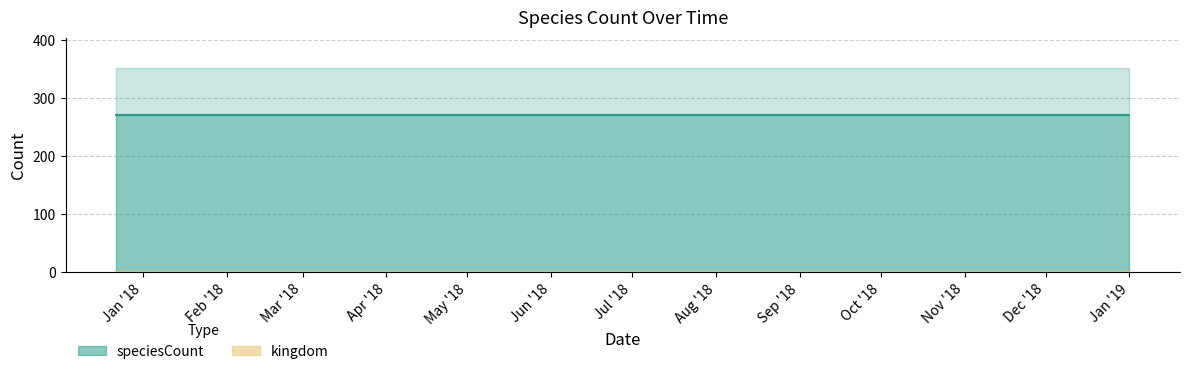

What is the value of the speciesCount point at the 4th from the left?

271